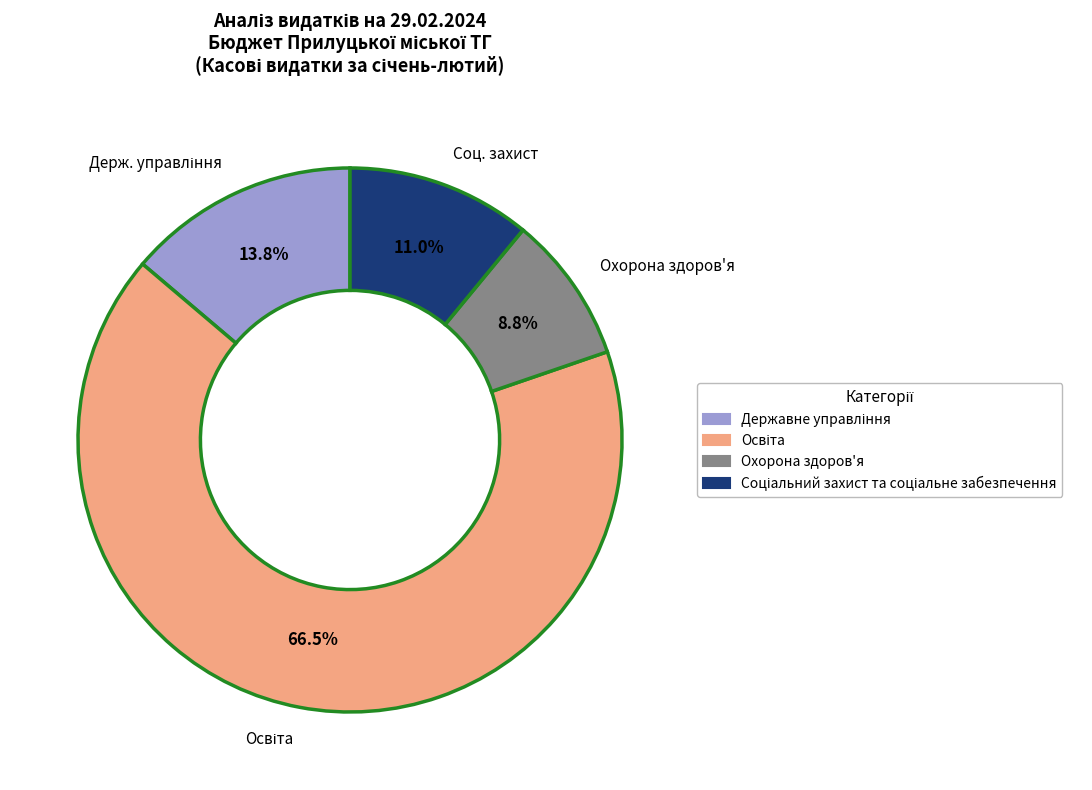

To the nearest percent, what is the average slice percentage?

25%